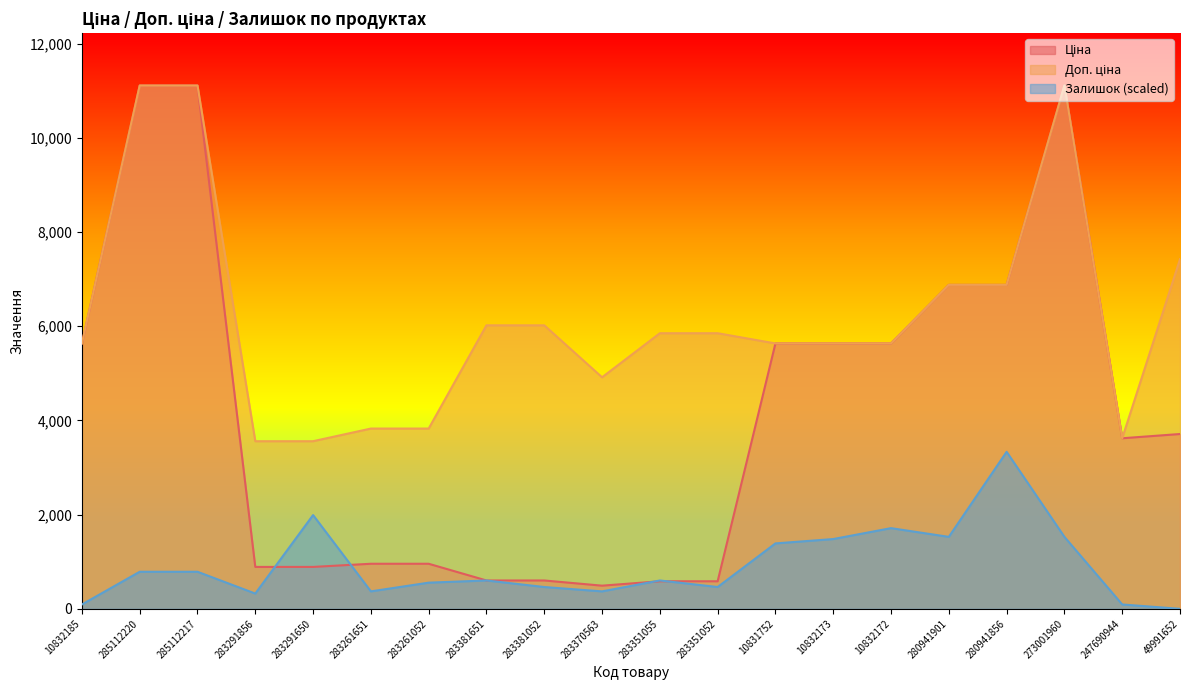

What is the label of the 3rd point from the left?

285112217